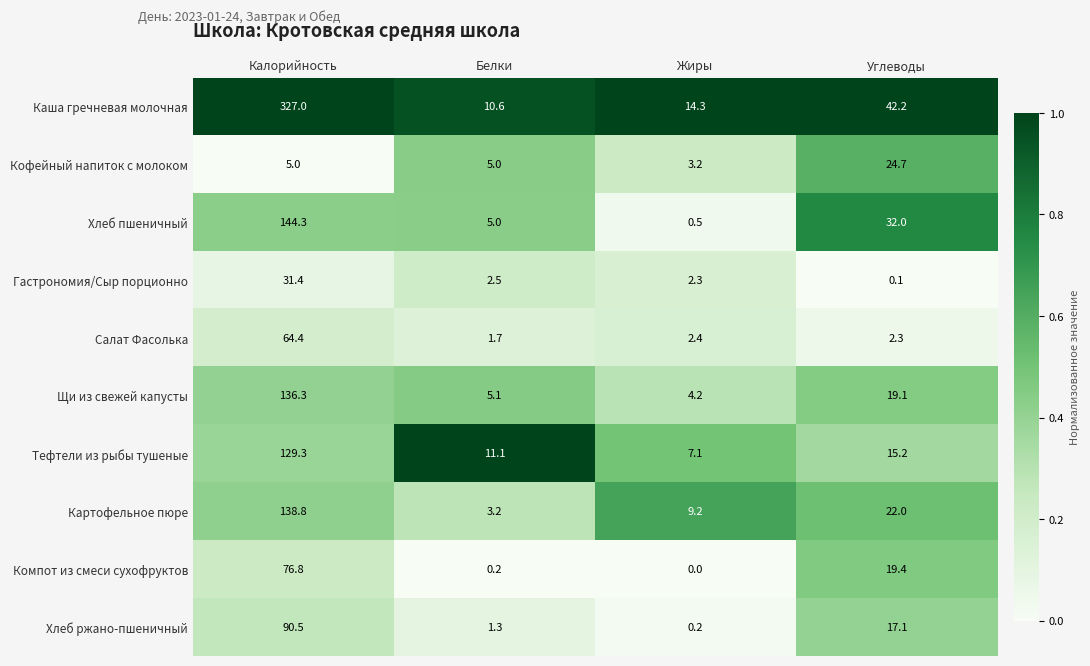

What is the average value of the Картофельное пюре series?

43.3